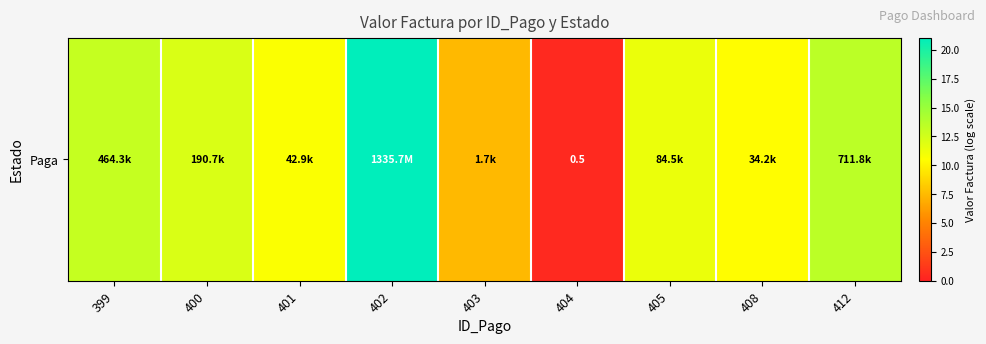

Rank the categories by value from lowest to highest.

404, 403, 408, 401, 405, 400, 399, 412, 402